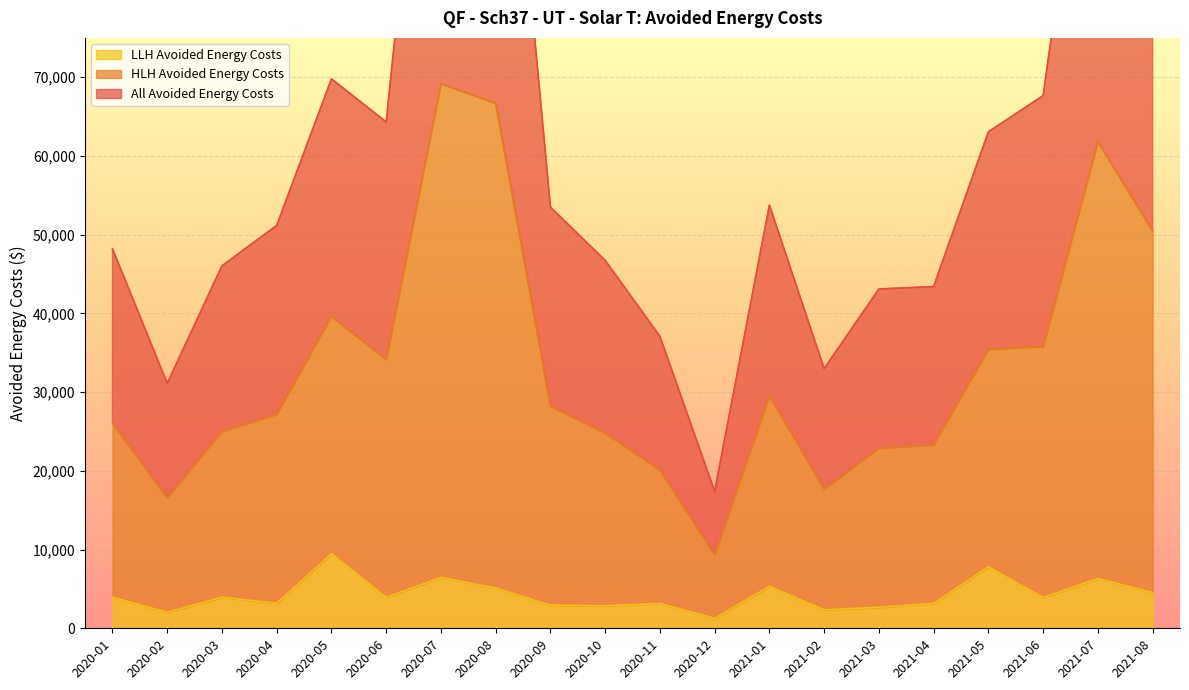

At how many categories does at least one series exceed 40508?

16